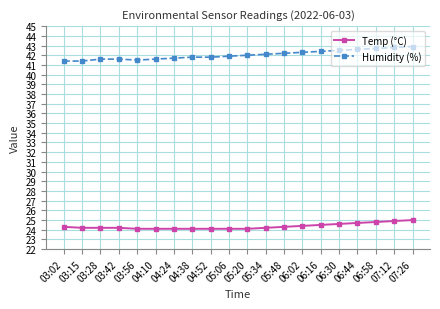

What is the value of the Temp (°C) point at the 18th from the left?

24.8